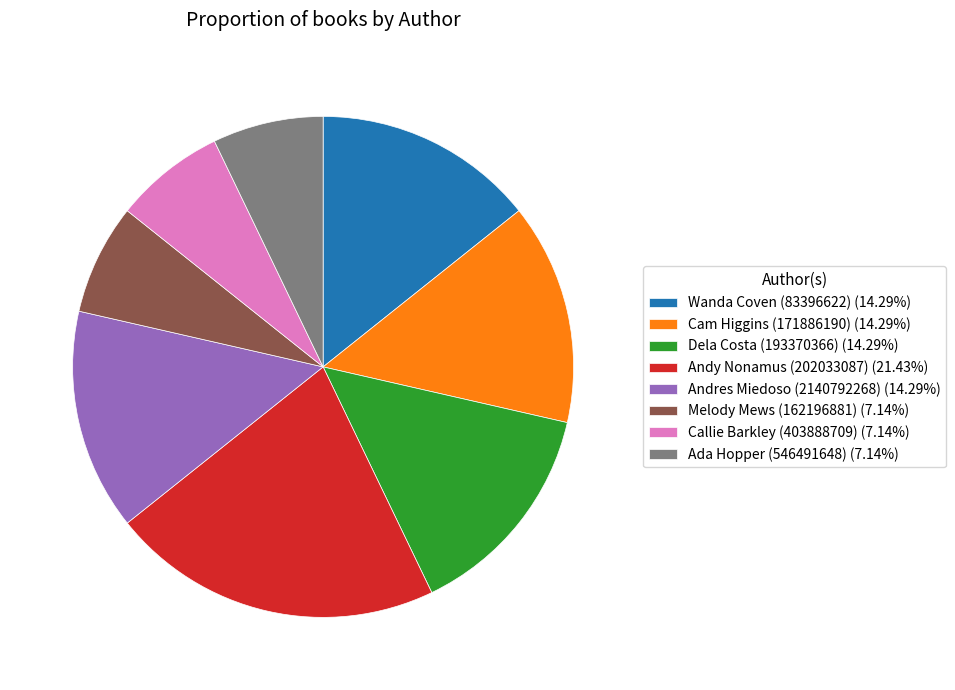

Is the sum of Ada Hopper (546491648) (7.14%) and Andres Miedoso (2140792268) (14.29%) greater than half?

No